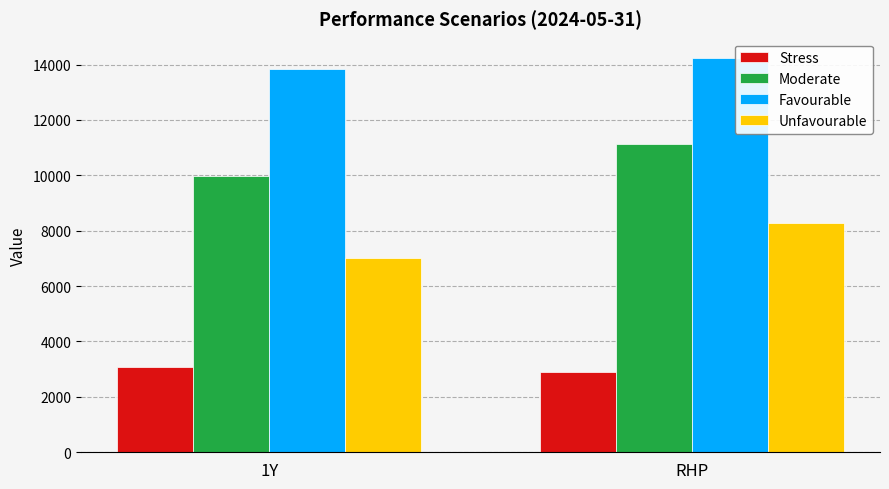

At which label does Stress reach its peak?

1Y